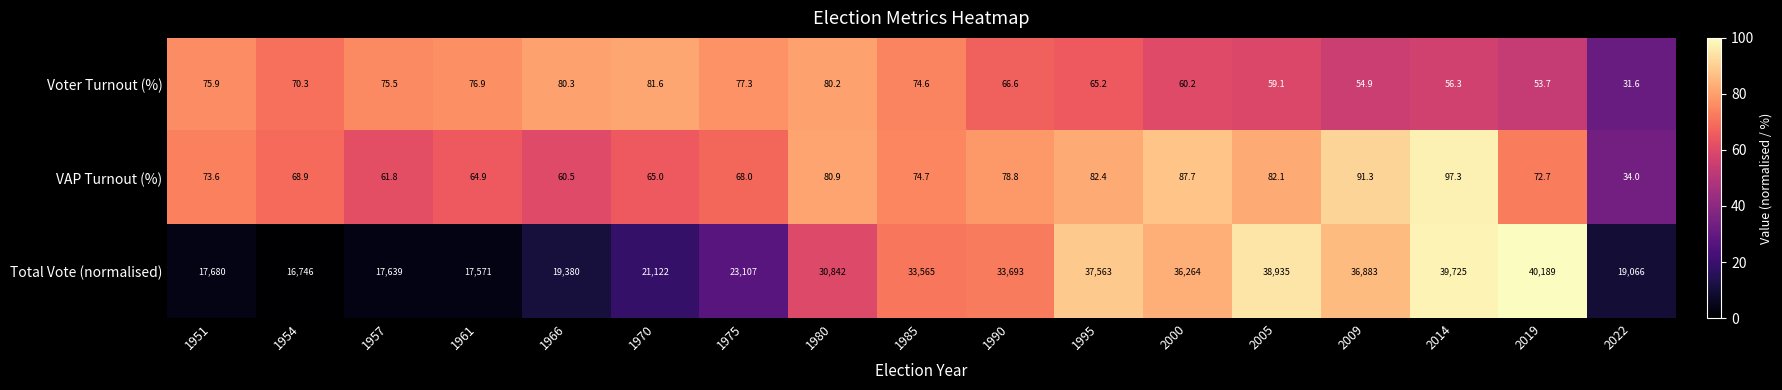

What is the spread (max minus min) of values at 1961?

17506.1